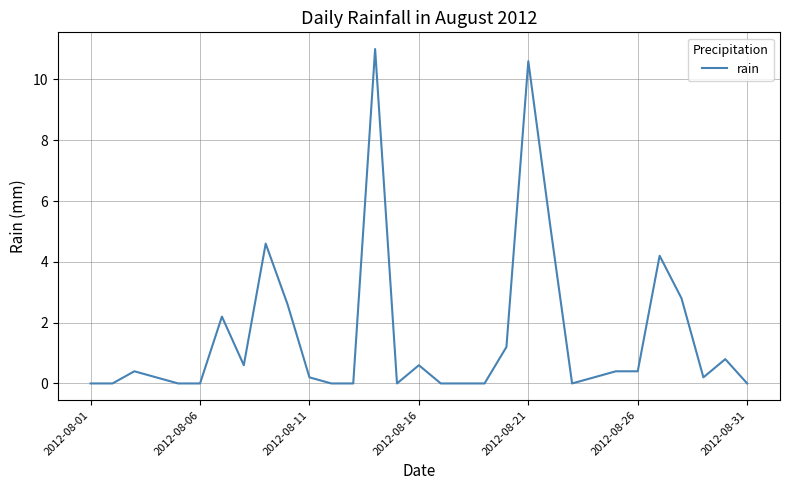

What is the difference between the maximum and minimum values?

11.0